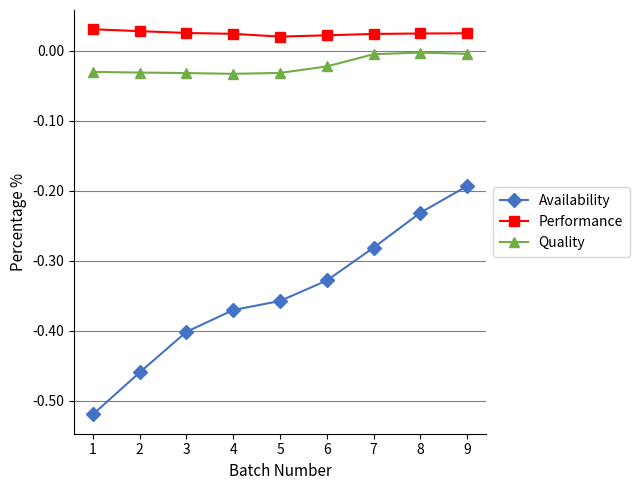

What is the difference between the Availability values at 8 and 6?

0.1